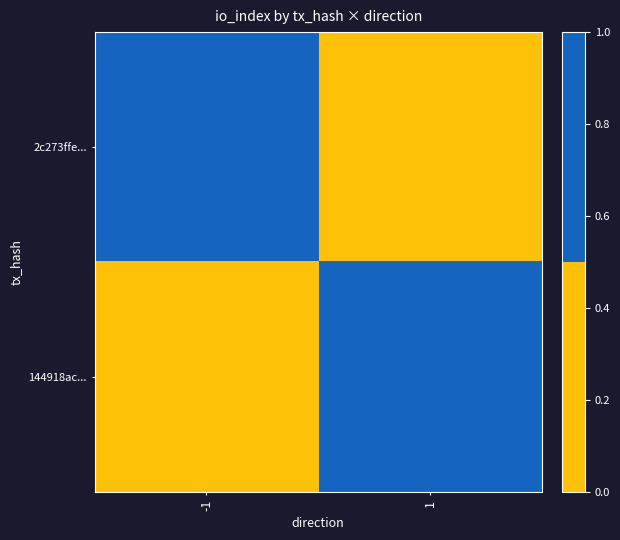

What is the total value across all series at 1?

1